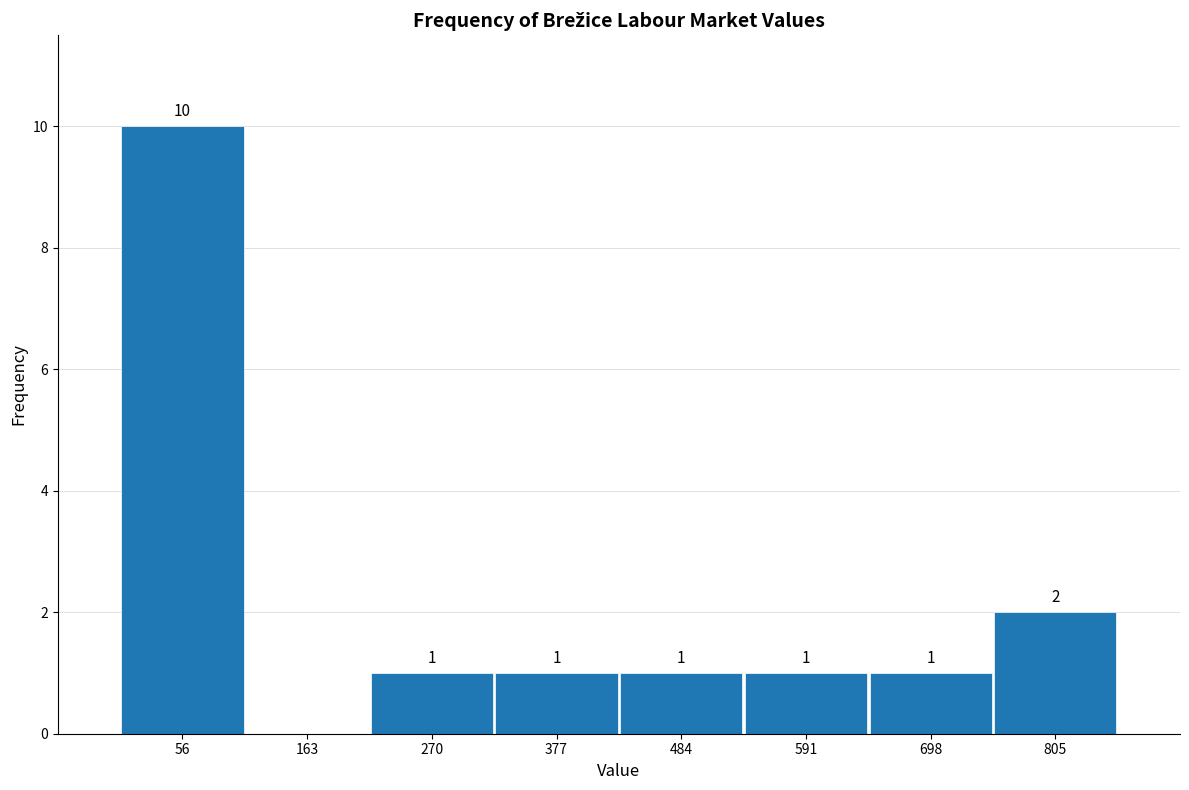

Over which range of the x-axis is the bar tallest?

0 to 100